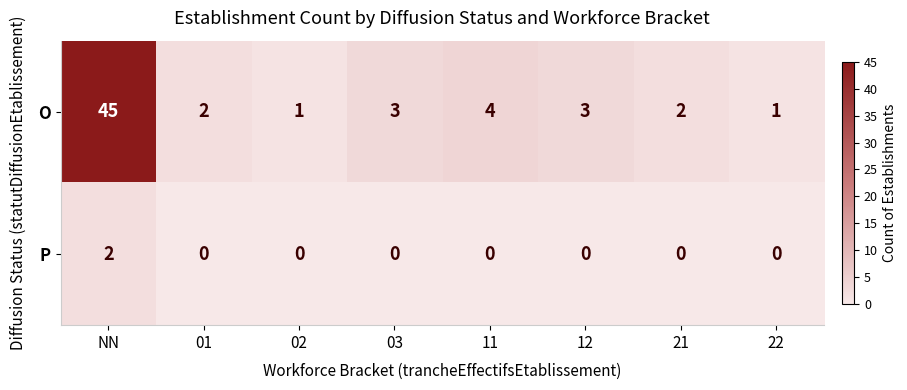

The value of O at NN is 45. True or false?

True